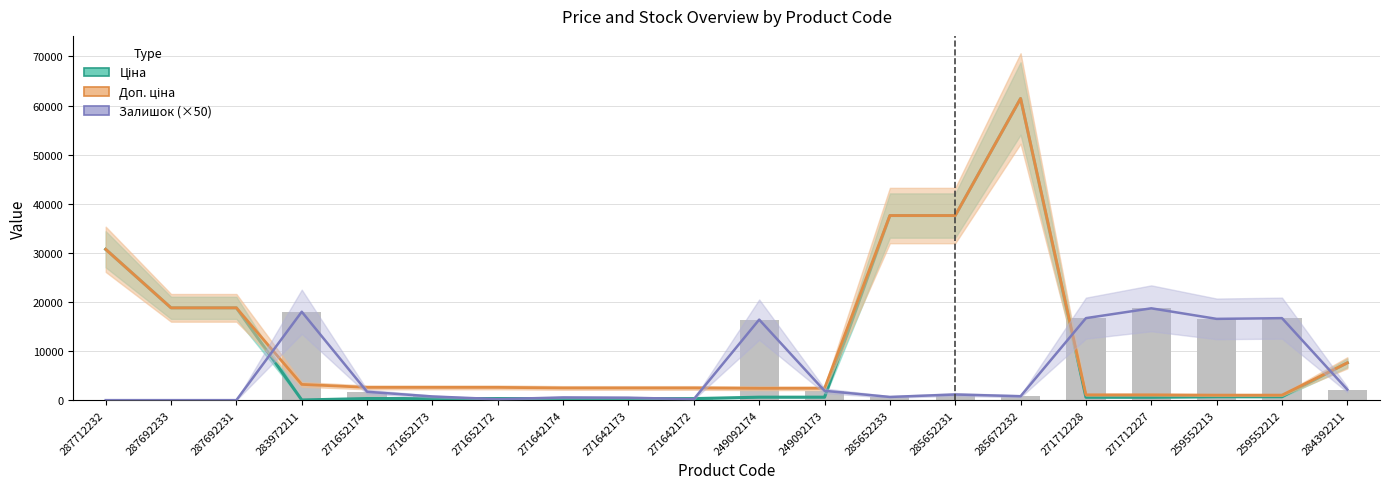

Which series has the largest total across all categories?

Доп. ціна